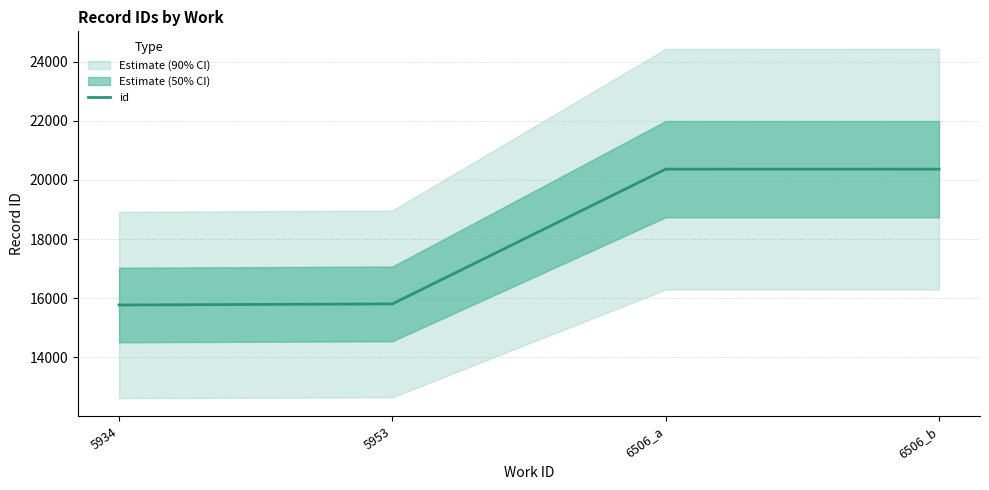

The chart shows a value of 34706 at 6506_a. True or false?

False